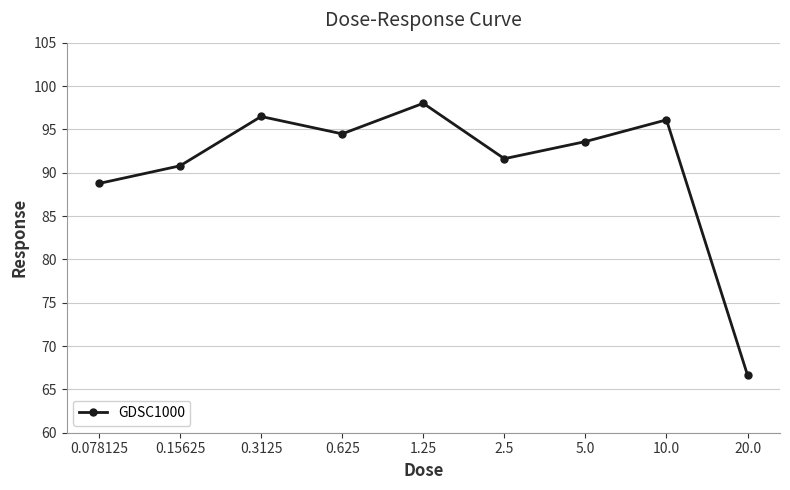

How many points are lower than both their immediate neighbors (excluding endpoints)?

2